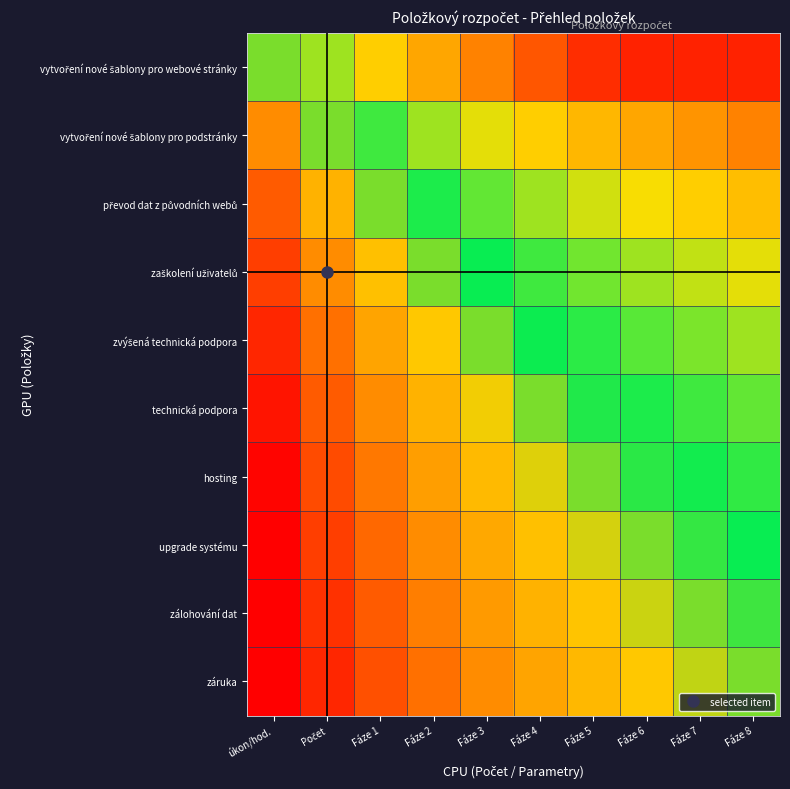

Rank the series at Fáze 8 from lowest to highest value.

záruka, zálohování dat, upgrade systému, hosting, technická podpora, zvýšená technická podpora, zaškolení uživatelů, převod dat z původních webů, vytvoření nové šablony pro podstránky, vytvoření nové šablony pro webové stránky